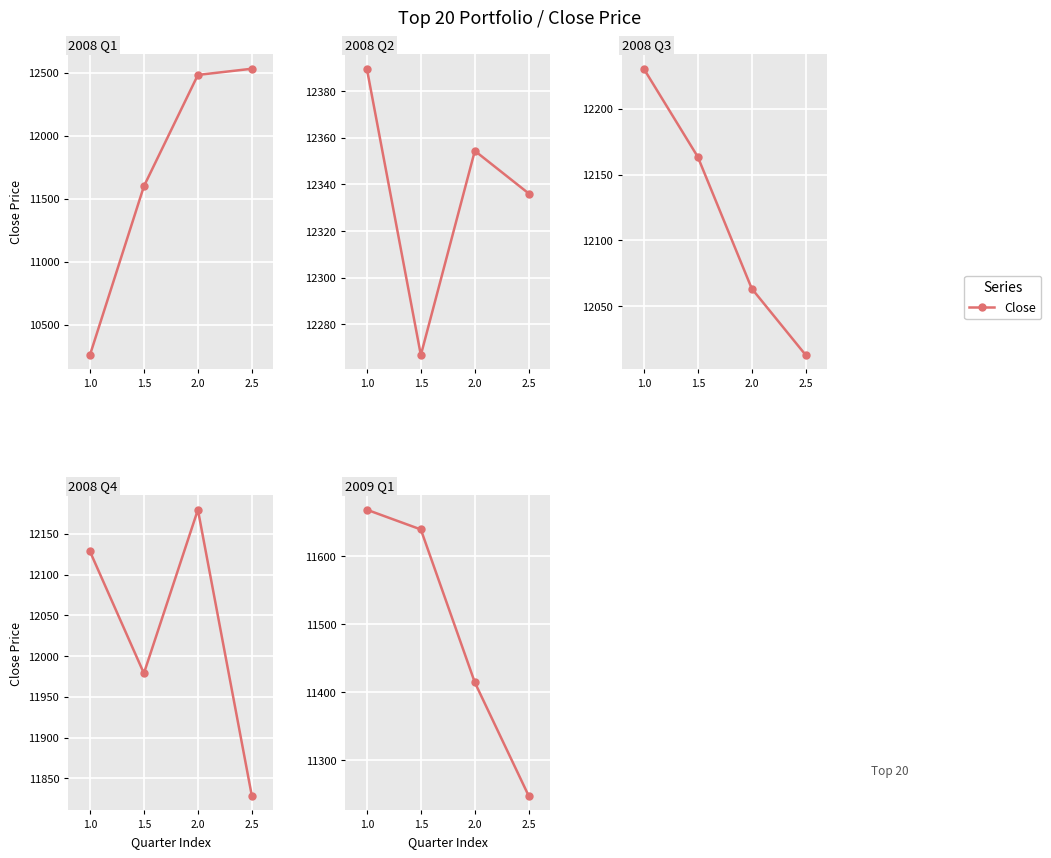

Is it true that the value at 2.5 is 11247.7?

True